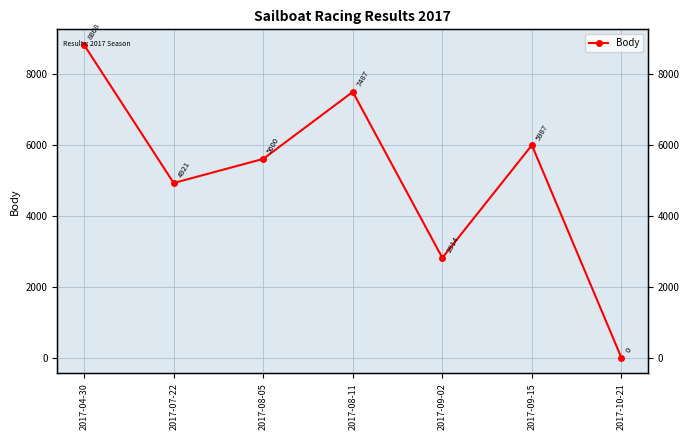

What is the difference between the maximum and minimum values?

8808